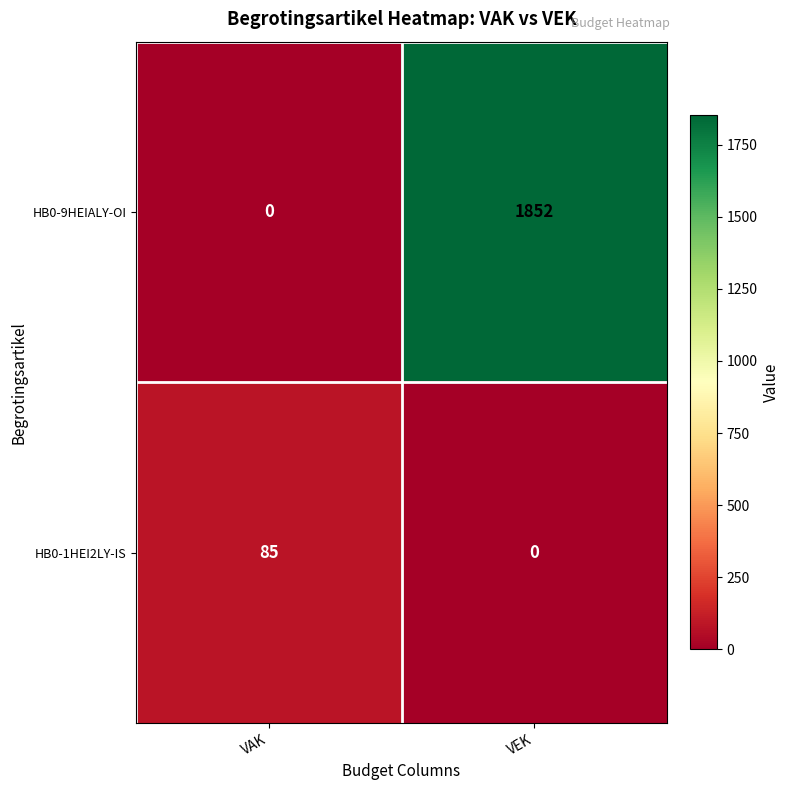

Which series has the largest total across all categories?

HB0-9HEIALY-OI